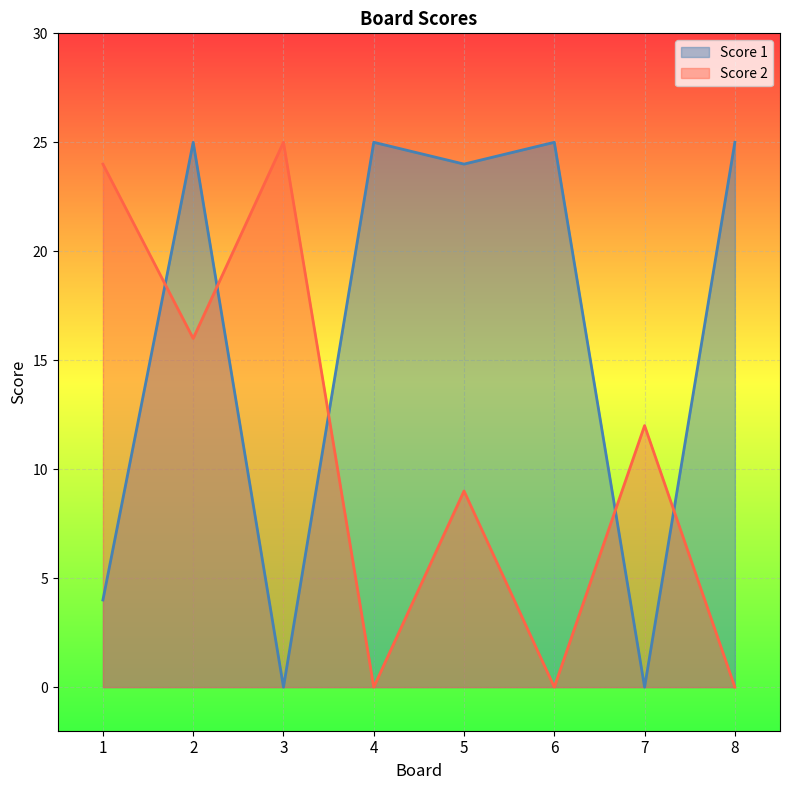

Is it true that Score 1 equals 5 at 1?

False